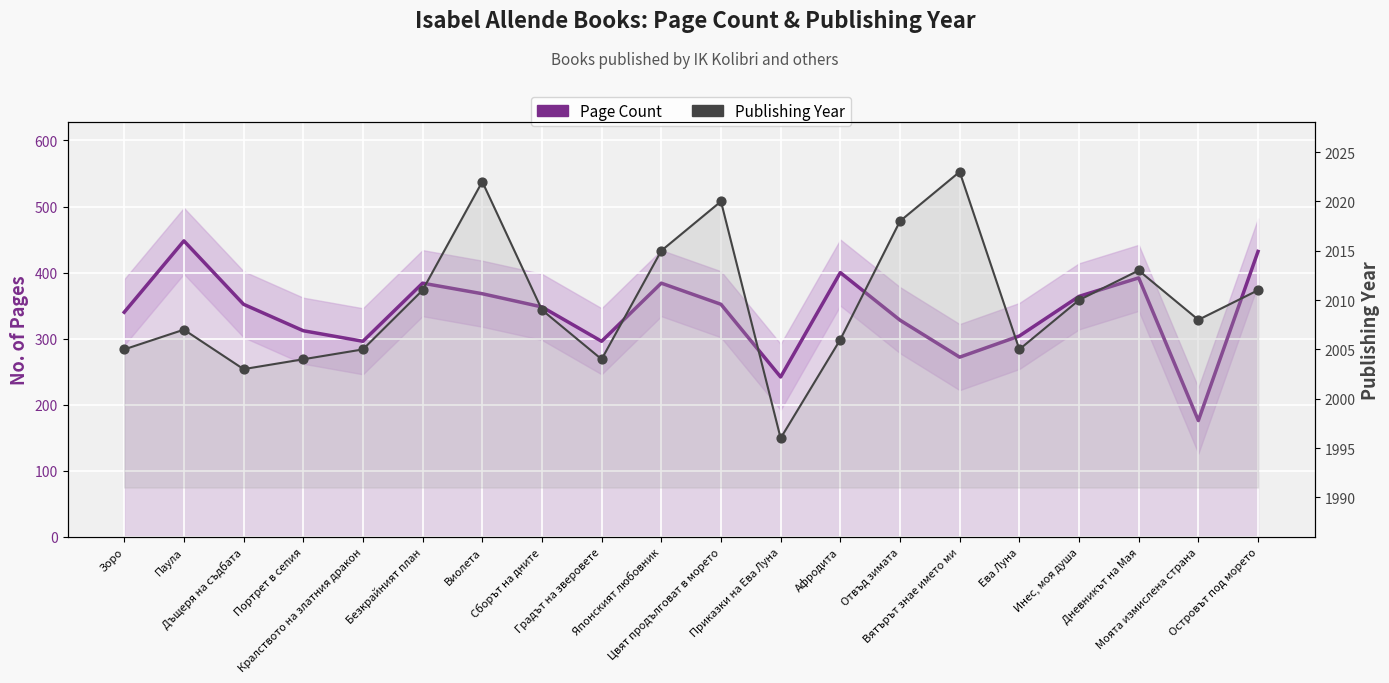

Is the value of Page Count at Сборът на дните greater than the value of Publishing Year at Инес, моя душа?

No